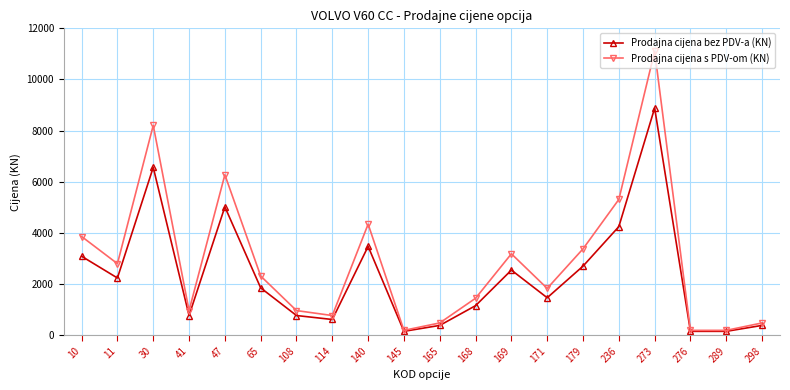

Reading right to left, list all the values displayed in this chart.

Prodajna cijena bez PDV-a (KN): 298=386.4	289=154.4	276=154.4	273=8882.4	236=4248.0	179=2703.2	171=1467.2	169=2548.8	168=1158.4	165=386.4	145=154.4	140=3476.0	114=617.6	108=772.8	65=1853.6	47=5020.8	41=772.8	30=6565.6	11=2240.0	10=3089.6
Prodajna cijena s PDV-om (KN): 298=483.0	289=193.0	276=193.0	273=11103.0	236=5310.0	179=3379.0	171=1834.0	169=3186.0	168=1448.0	165=483.0	145=193.0	140=4345.0	114=772.0	108=966.0	65=2317.0	47=6276.0	41=966.0	30=8207.0	11=2800.0	10=3862.0